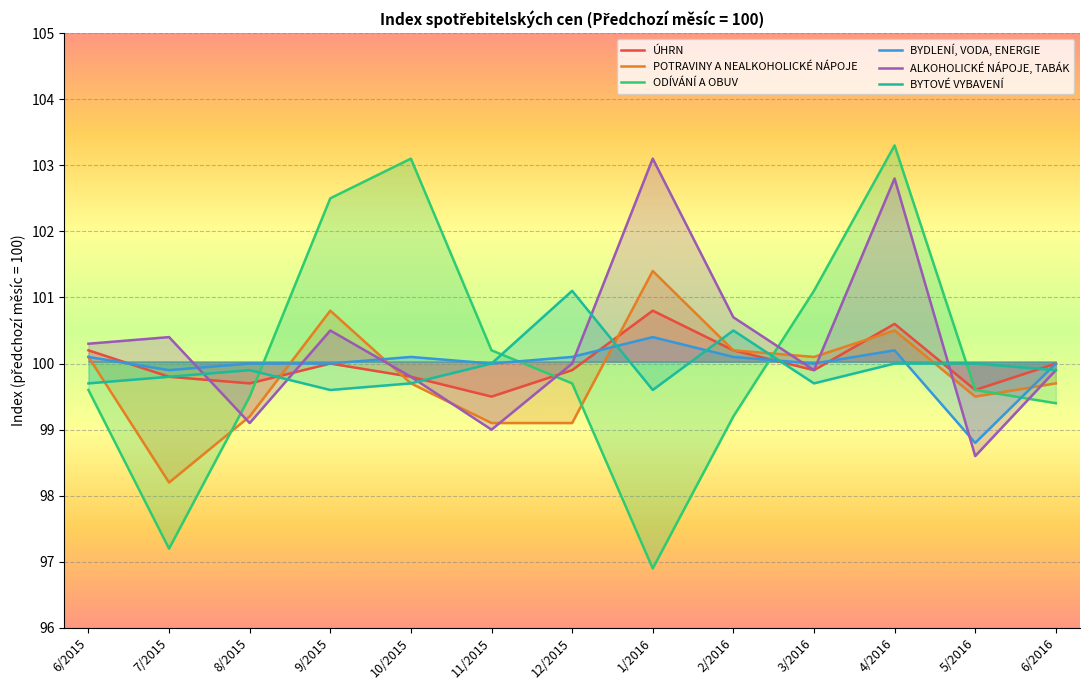

The POTRAVINY A NEALKOHOLICKÉ NÁPOJE series shows 134.8 at 12/2015. True or false?

False